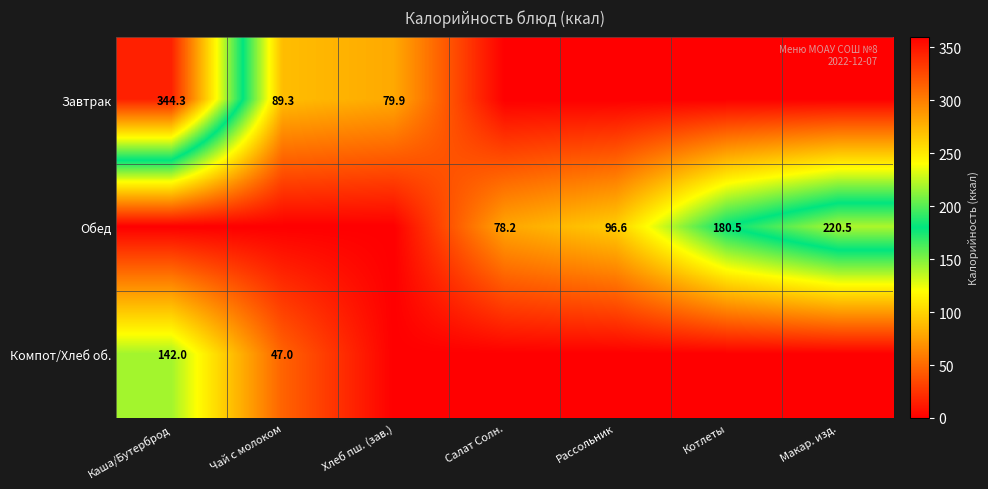

At which category is the sum across all series the highest?

Каша/Бутерброд